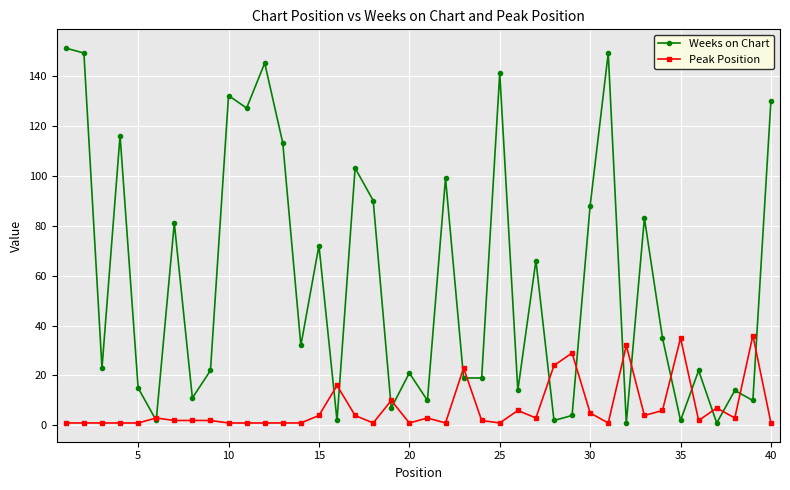

Count the number of categories in the chart.

40